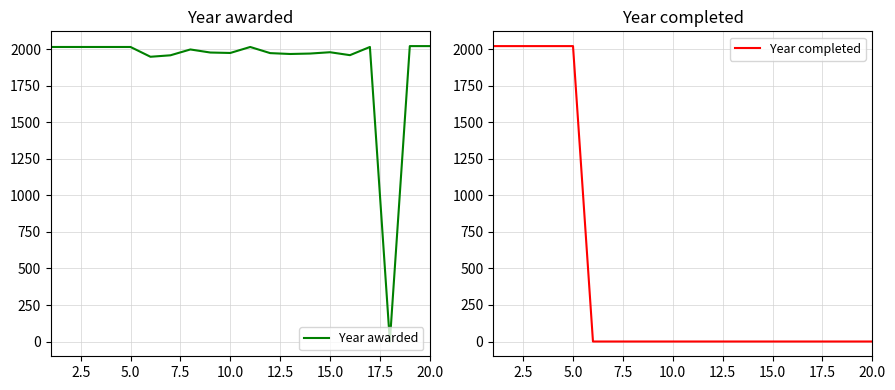

Rank the series at 5.0 from lowest to highest value.

Year awarded, Year completed